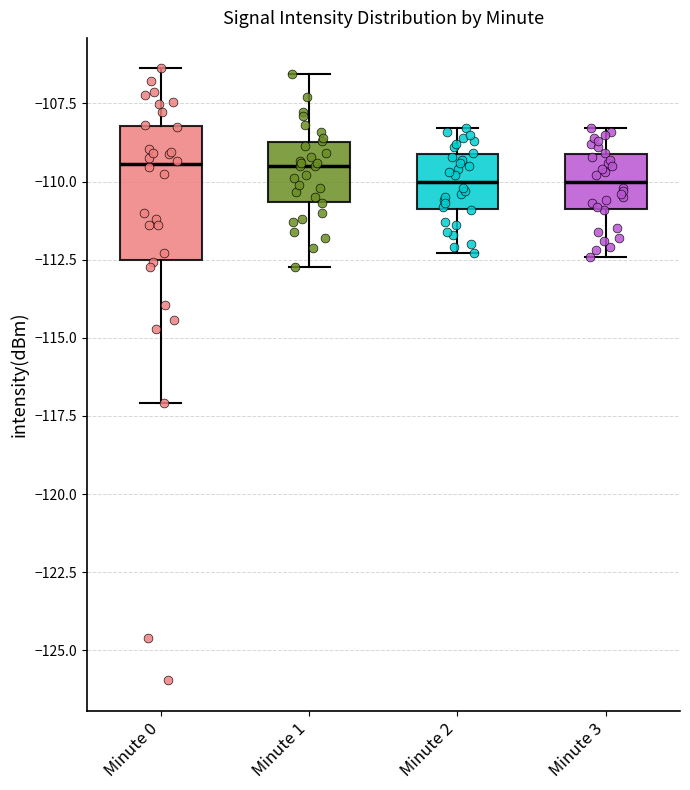

Where does the lower whisker of the box for Minute 0 end on the y-axis? The values are not printed on the chart, so give them approximately, as read against the axis.

-117.0